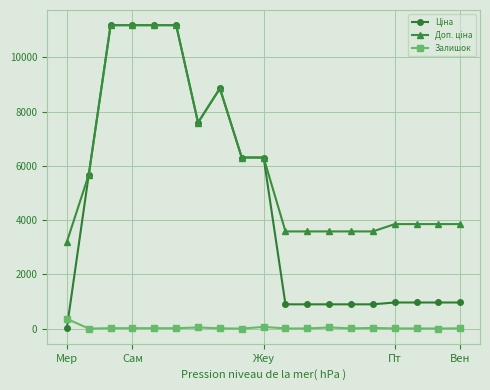

True or false: Залишок has more than 0 points higher than both neighbors.

True